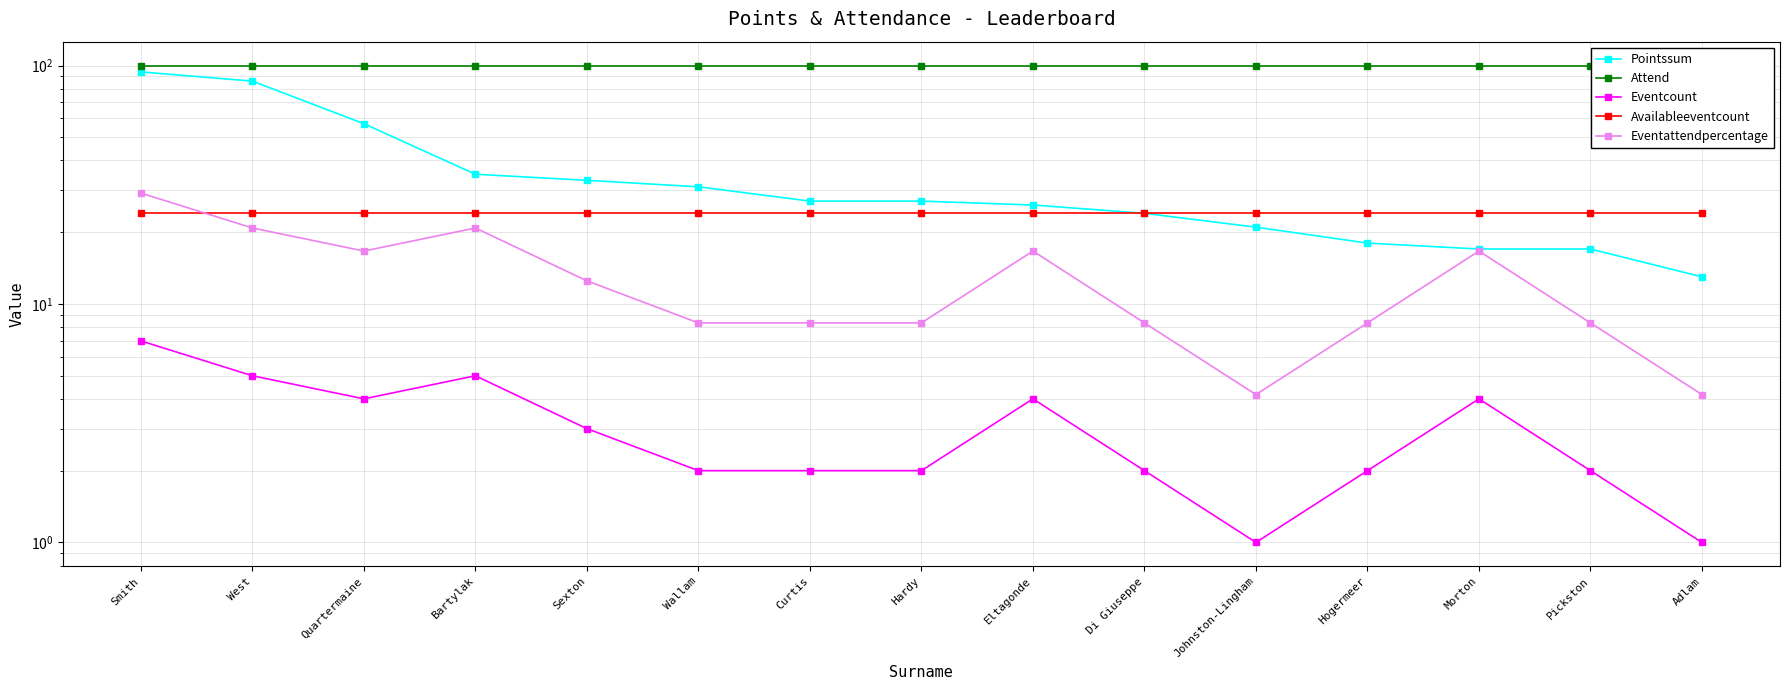

Is this an area chart (filled region under the line)?

No